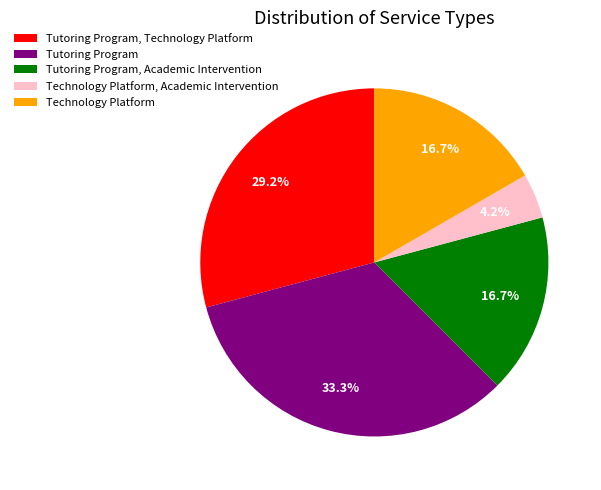

Count the number of slices in the pie.

5